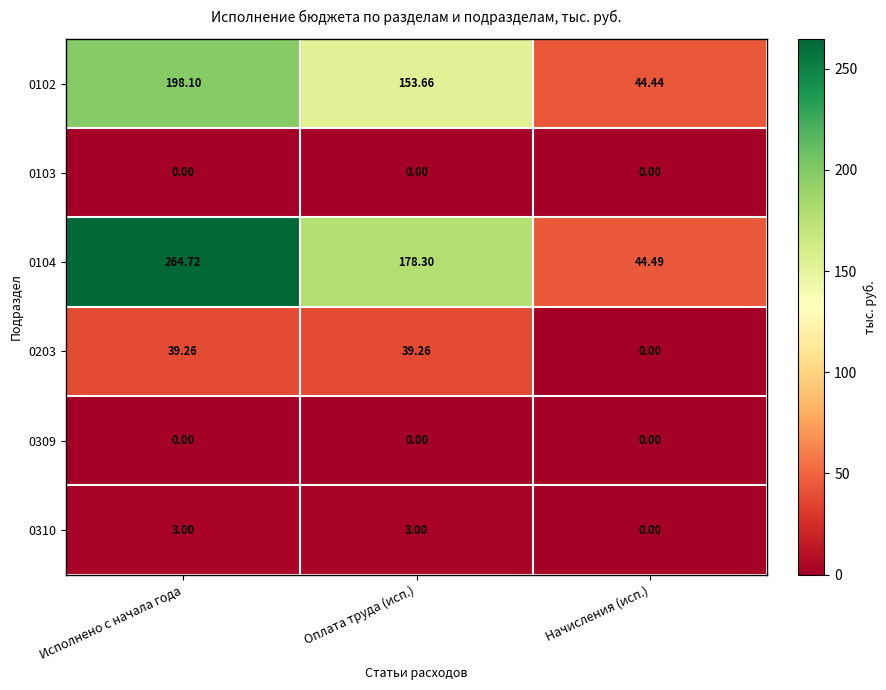

What is the spread (max minus min) of values at Начисления (исп.)?

44.5